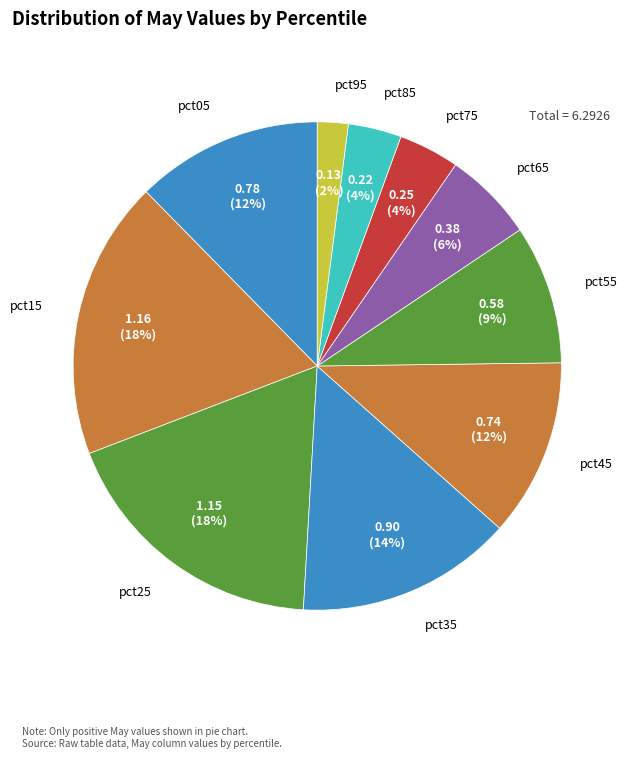

What is the smallest slice in the pie chart?

pct95